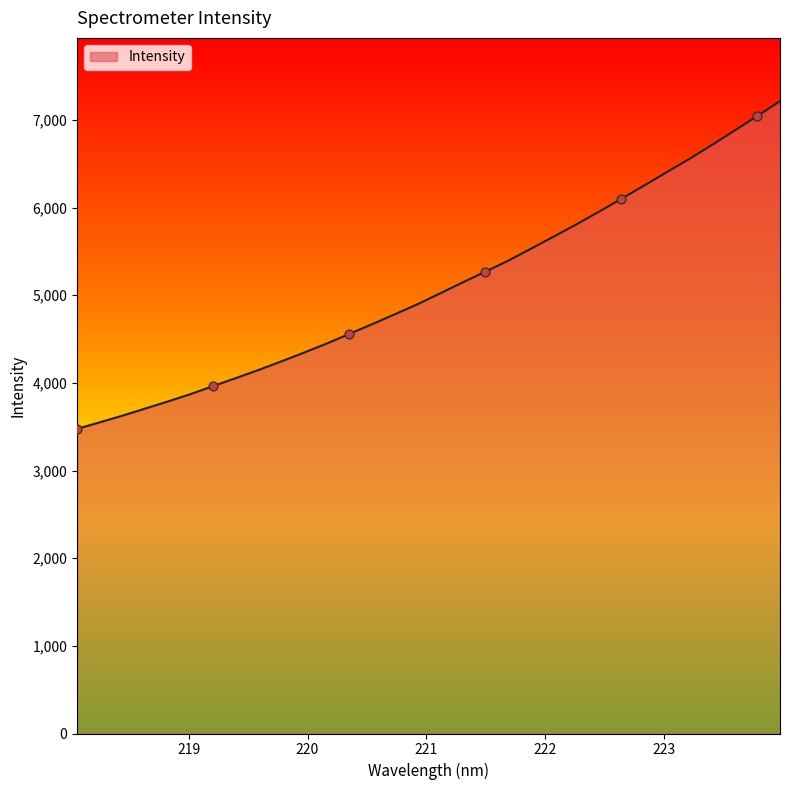

What is the smallest value displayed?

3475.4